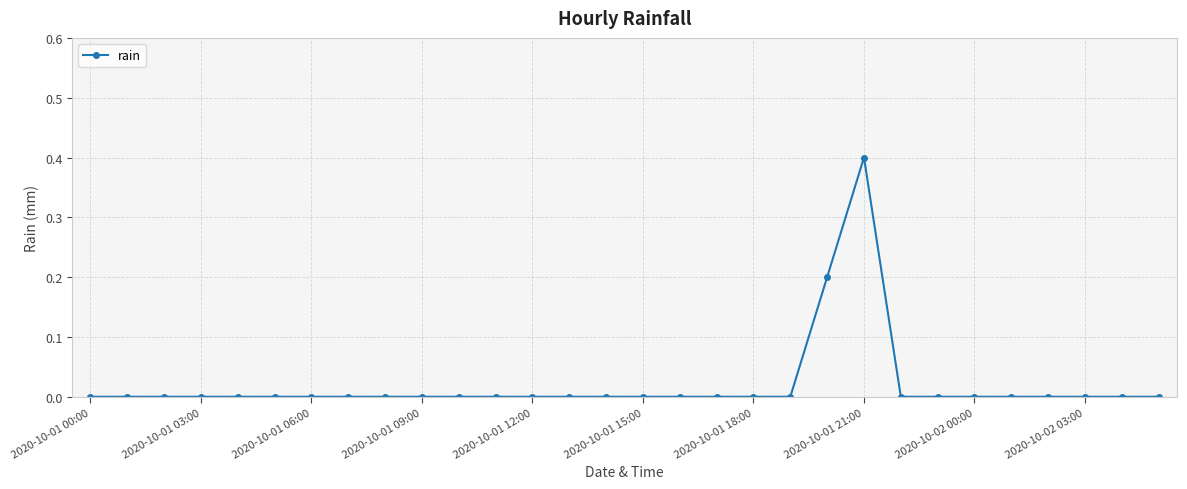

Reading left to right, transcribe all the data shown in this chart.

0.0	0.0	0.0	0.0	0.0	0.0	0.0	0.0	0.0	0.0	0.0	0.0	0.0	0.0	0.0	0.0	0.0	0.0	0.0	0.0	0.2	0.4	0.0	0.0	0.0	0.0	0.0	0.0	0.0	0.0